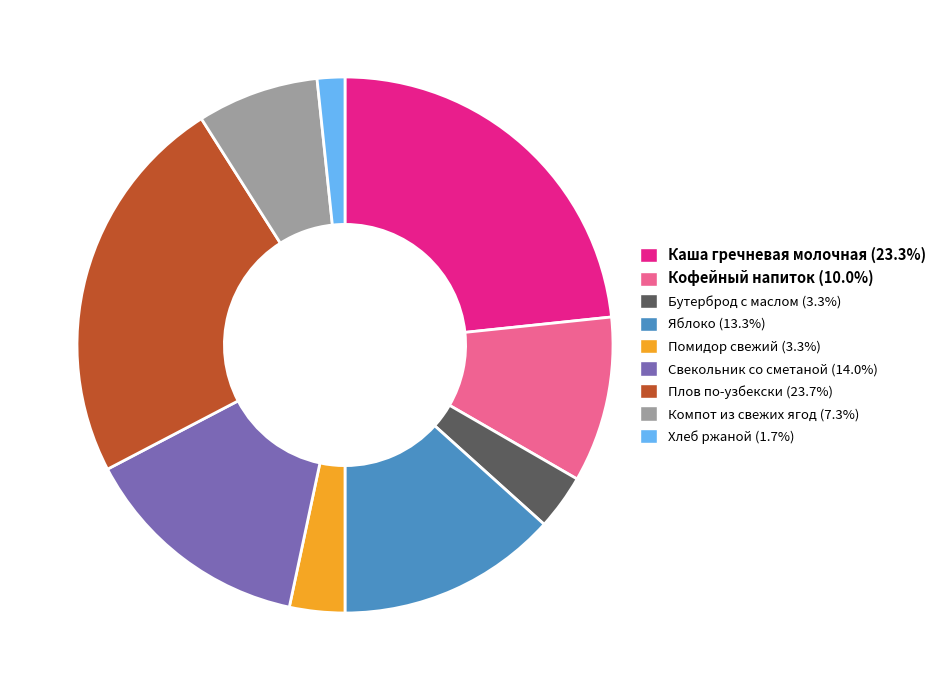

Is Свекольник со сметаной the majority of the pie?

No